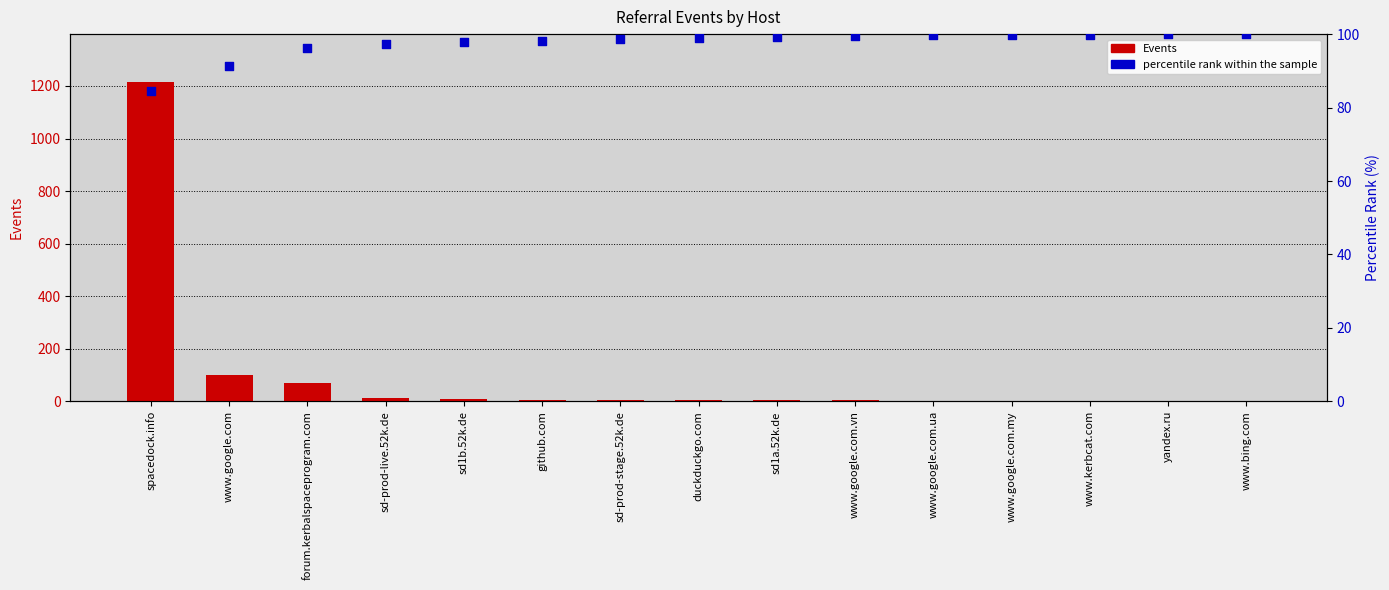

Which series has the widest spread of Y values?

Events